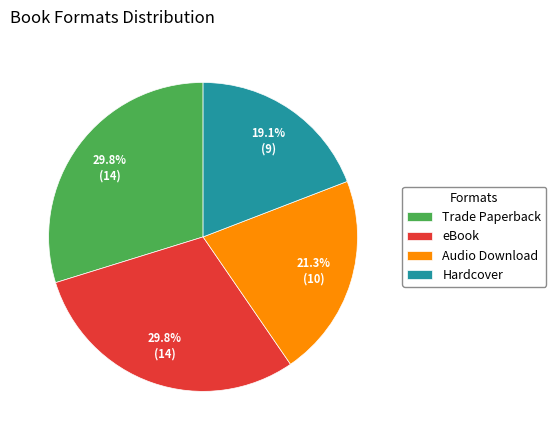

To the nearest percent, what is the difference between the largest and smallest slice percentages?

11%